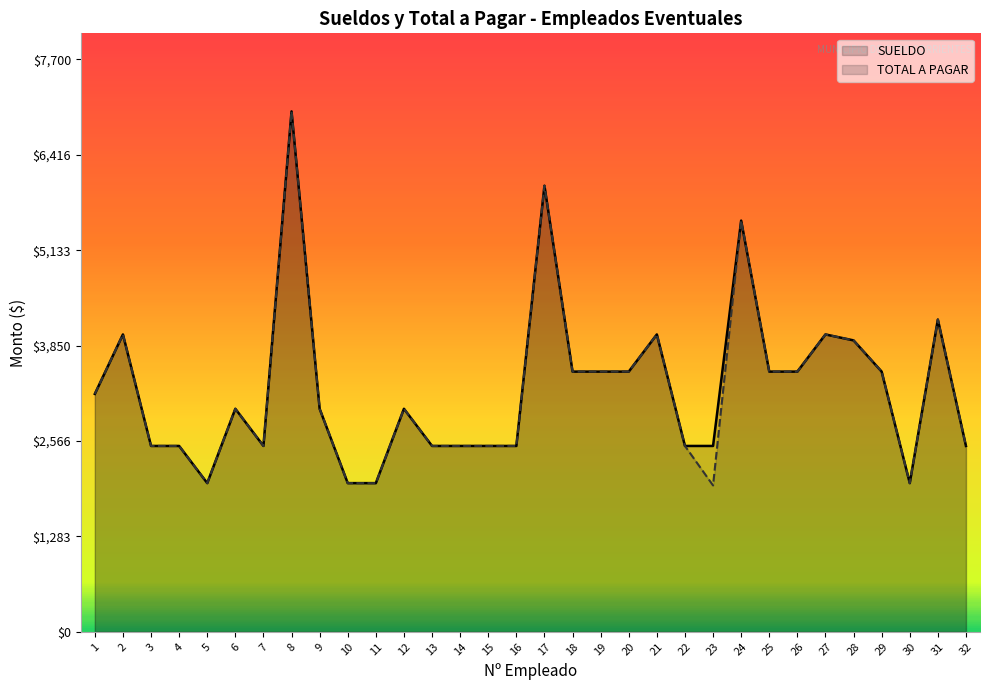

How many categories are shown in the chart?

32